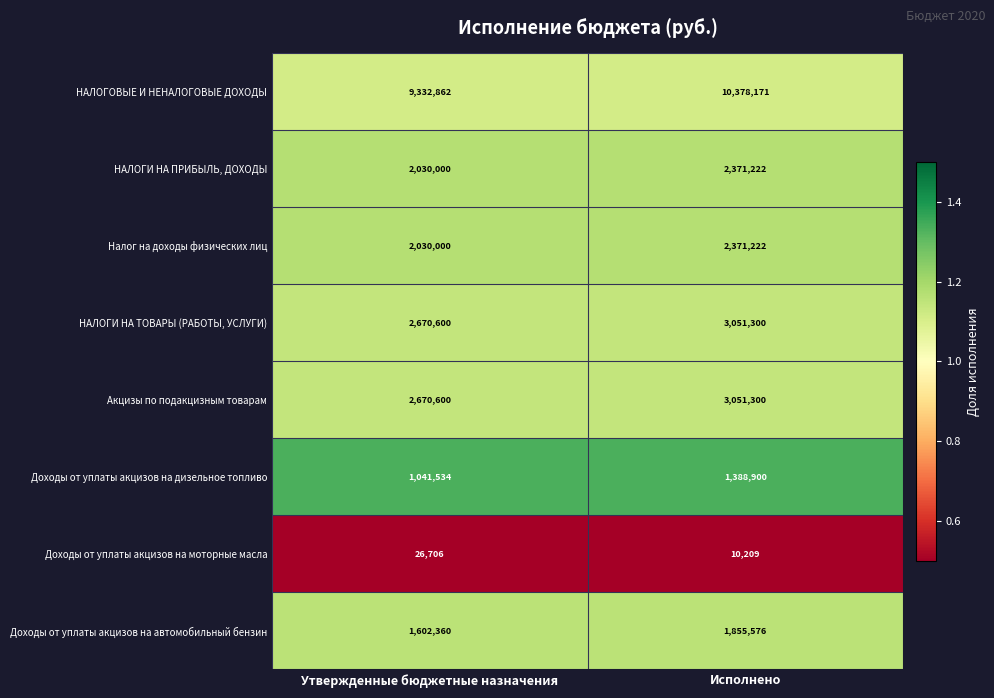

Which label corresponds to the largest value in the chart?

Исполнено